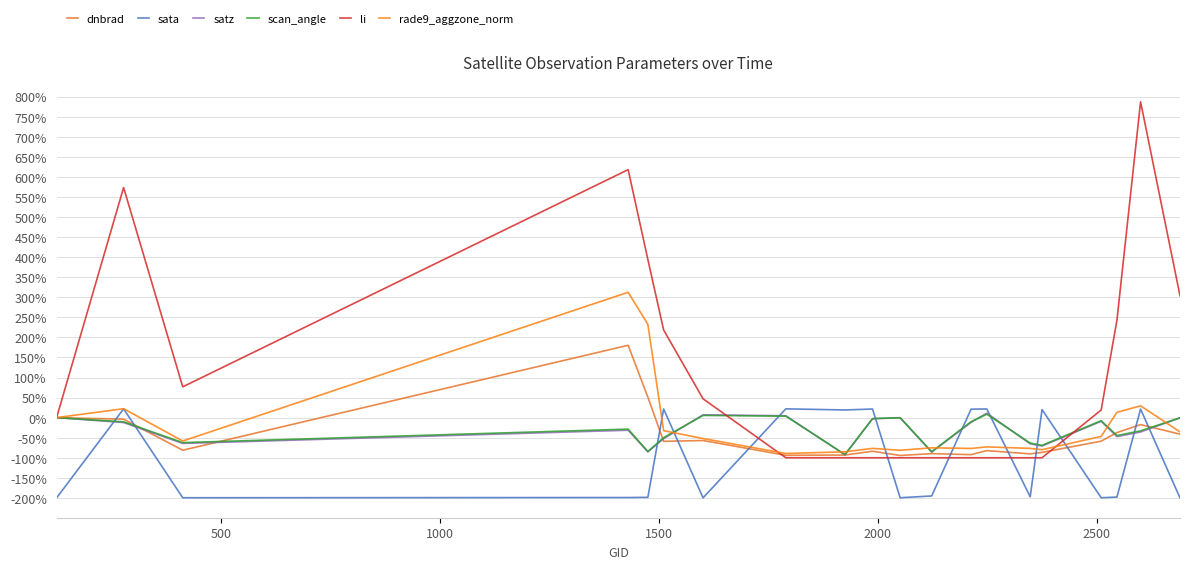

Reading left to right, extract all data points from this chart.

dnbrad: 0.0	-3.8	-81.2	180.3	51.1	-59.2	-57.0	-93.9	-93.2	-83.7	-94.3	-89.7	-92.3	-82.2	-90.3	-86.6	-58.6	-37.3	-17.3	-41.2
sata: -200.0	21.9	-199.6	-199.1	-198.7	21.6	-199.9	21.9	19.1	21.5	-199.6	-195.2	21.1	21.6	-197.3	20.0	-199.6	-198.0	21.4	-200.1
satz: 0.0	-12.2	-64.3	-31.4	-85.4	-52.5	7.0	4.7	-92.5	-2.8	-0.3	-85.9	-11.8	11.3	-65.4	-70.8	-9.1	-47.4	-35.7	-0.6
scan_angle: 0.0	-10.5	-62.2	-28.6	-84.4	-49.9	5.5	3.7	-92.0	-2.3	-0.2	-85.0	-10.1	8.5	-63.3	-69.0	-7.7	-44.7	-32.9	-0.5
li: 0.0	573.4	76.7	618.0	394.1	218.4	46.9	-100.0	-100.0	-100.0	-100.0	-100.0	-100.0	-100.0	-100.0	-100.0	19.1	242.6	787.1	303.8
rade9_aggzone_norm: 0.0	22.3	-58.3	312.4	232.5	-32.5	-52.1	-89.4	-85.2	-76.6	-81.4	-75.2	-76.8	-72.9	-76.6	-79.9	-46.8	13.2	29.4	-35.6